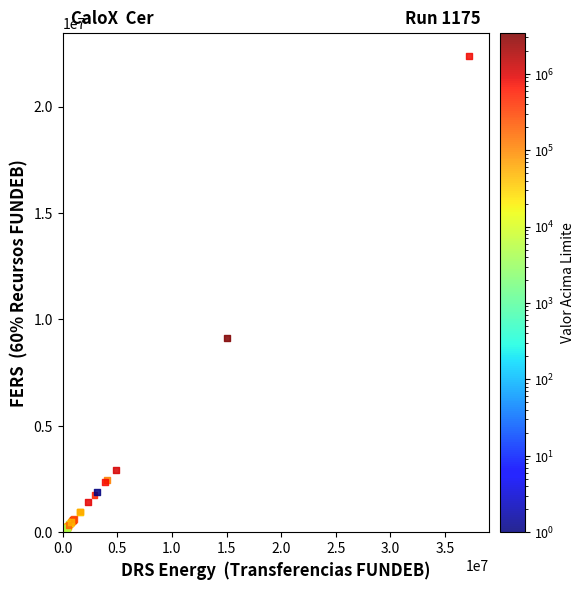

What Y value in the scatter plot is closest to 11236995?

9144902.7